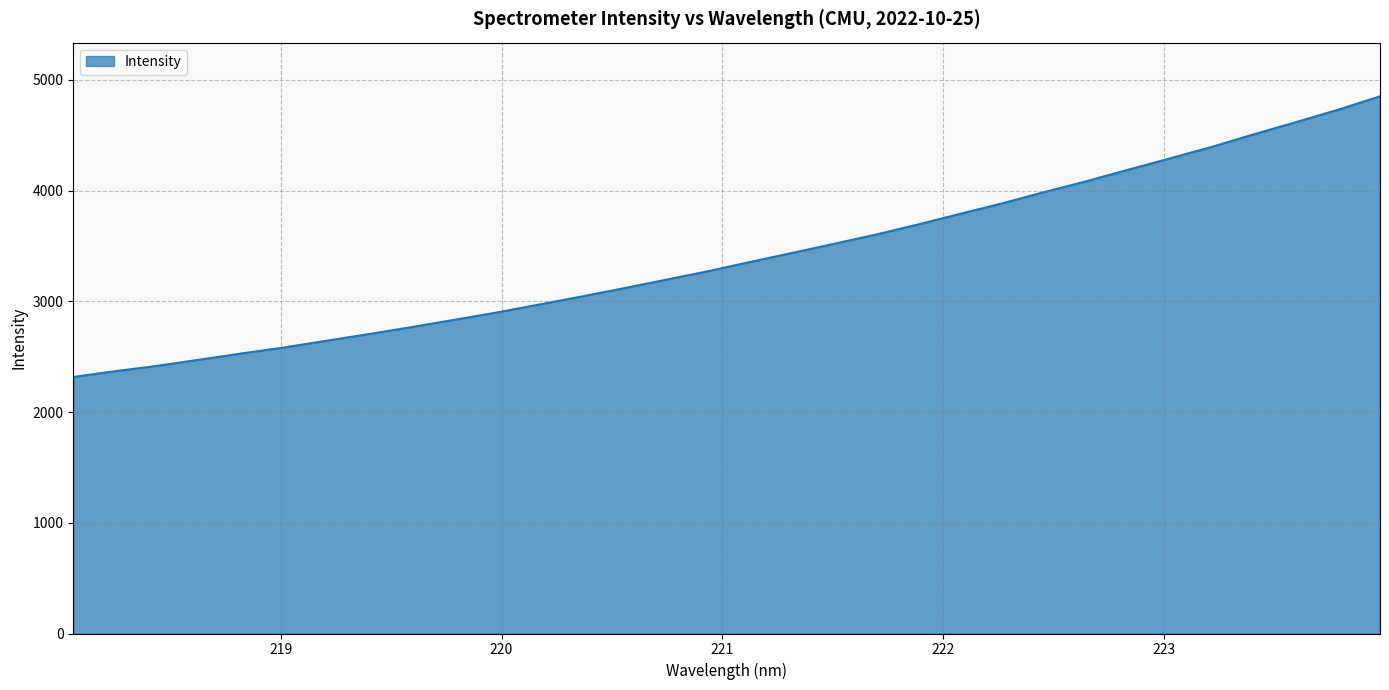

What is the difference between the maximum and minimum values?

2534.0